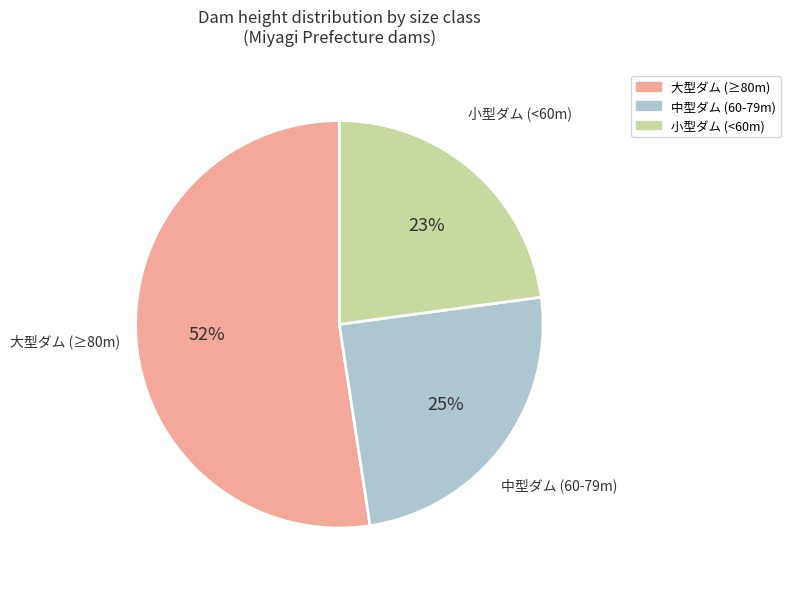

Is the sum of 大型ダム (≥80m) and 小型ダム (<60m) greater than half?

Yes